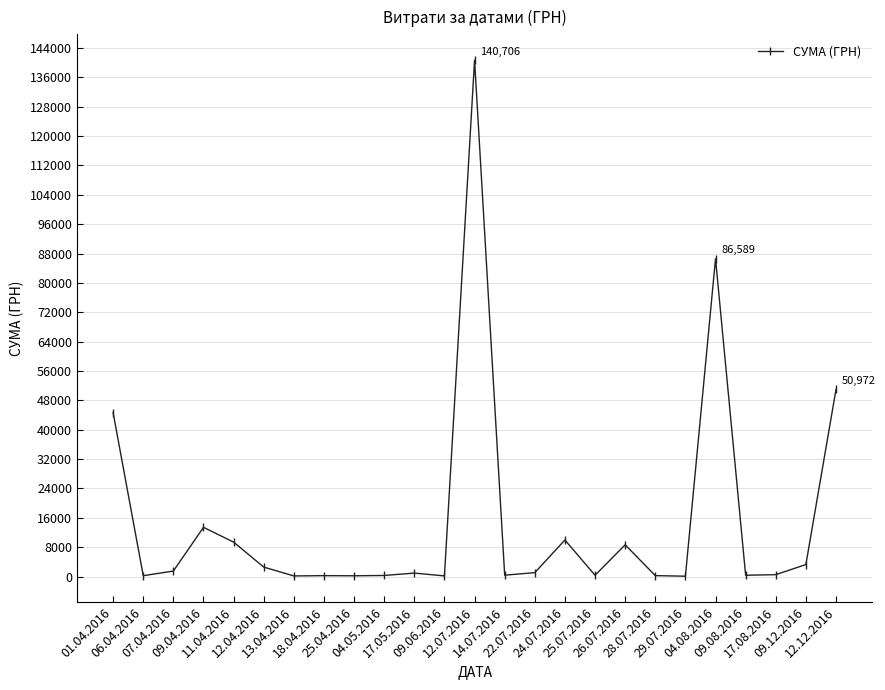

At which label is the value closest to 70401?

04.08.2016